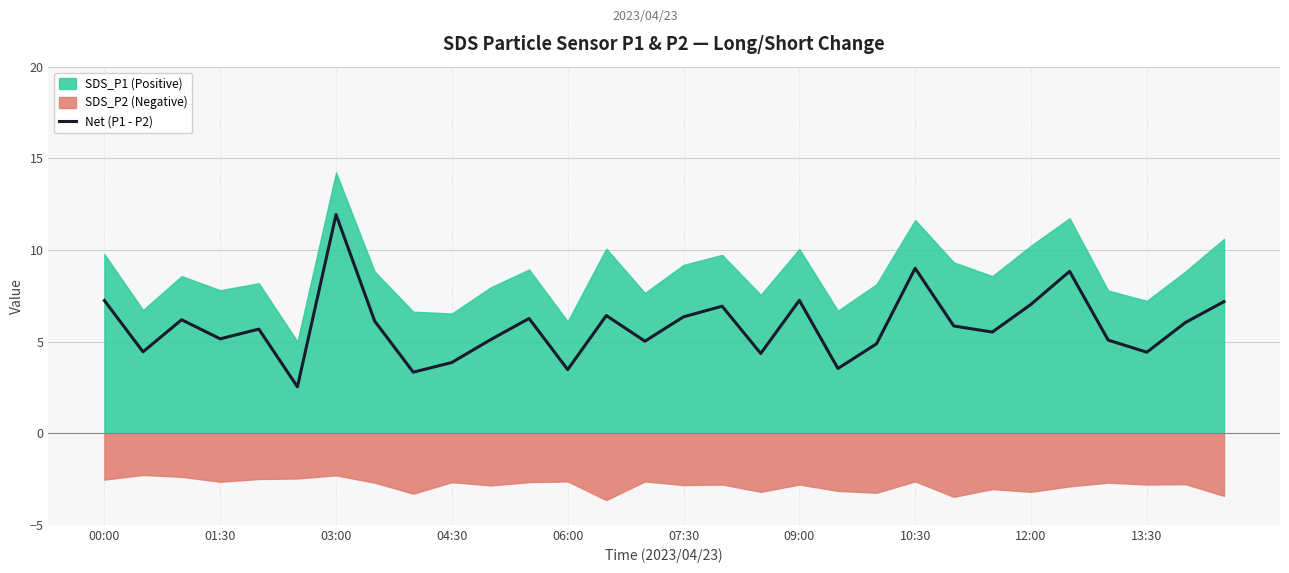

What is the maximum value for Net (P1 - P2)?

11.9